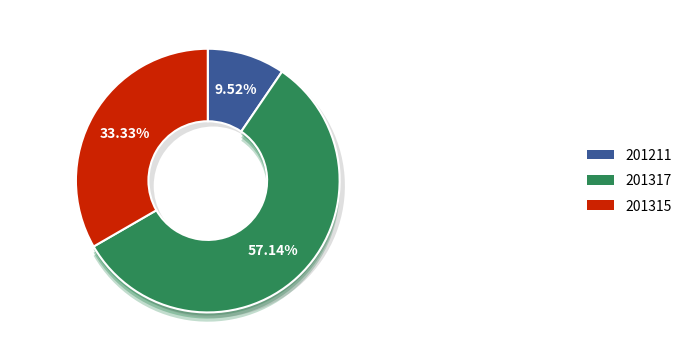

To the nearest percent, what percentage of the pie is 201211?

10%